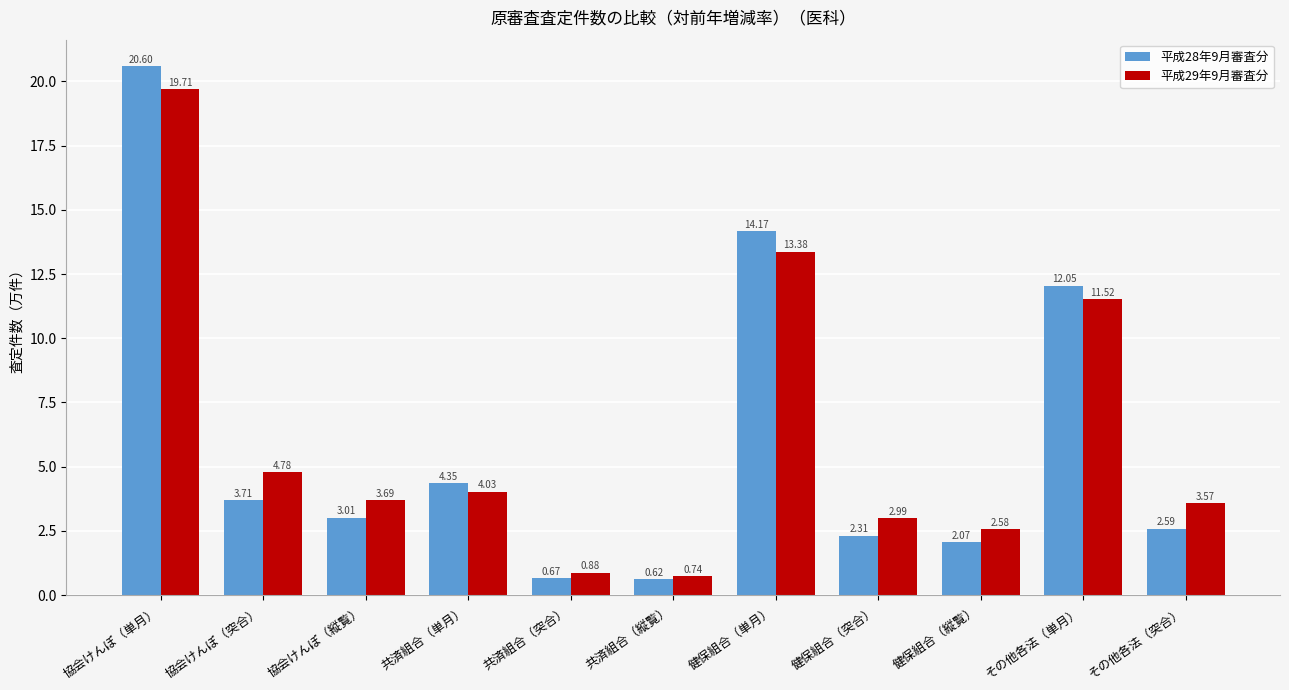

True or false: 平成29年9月審査分 has a value of 1.6 at その他各法（突合）.

False